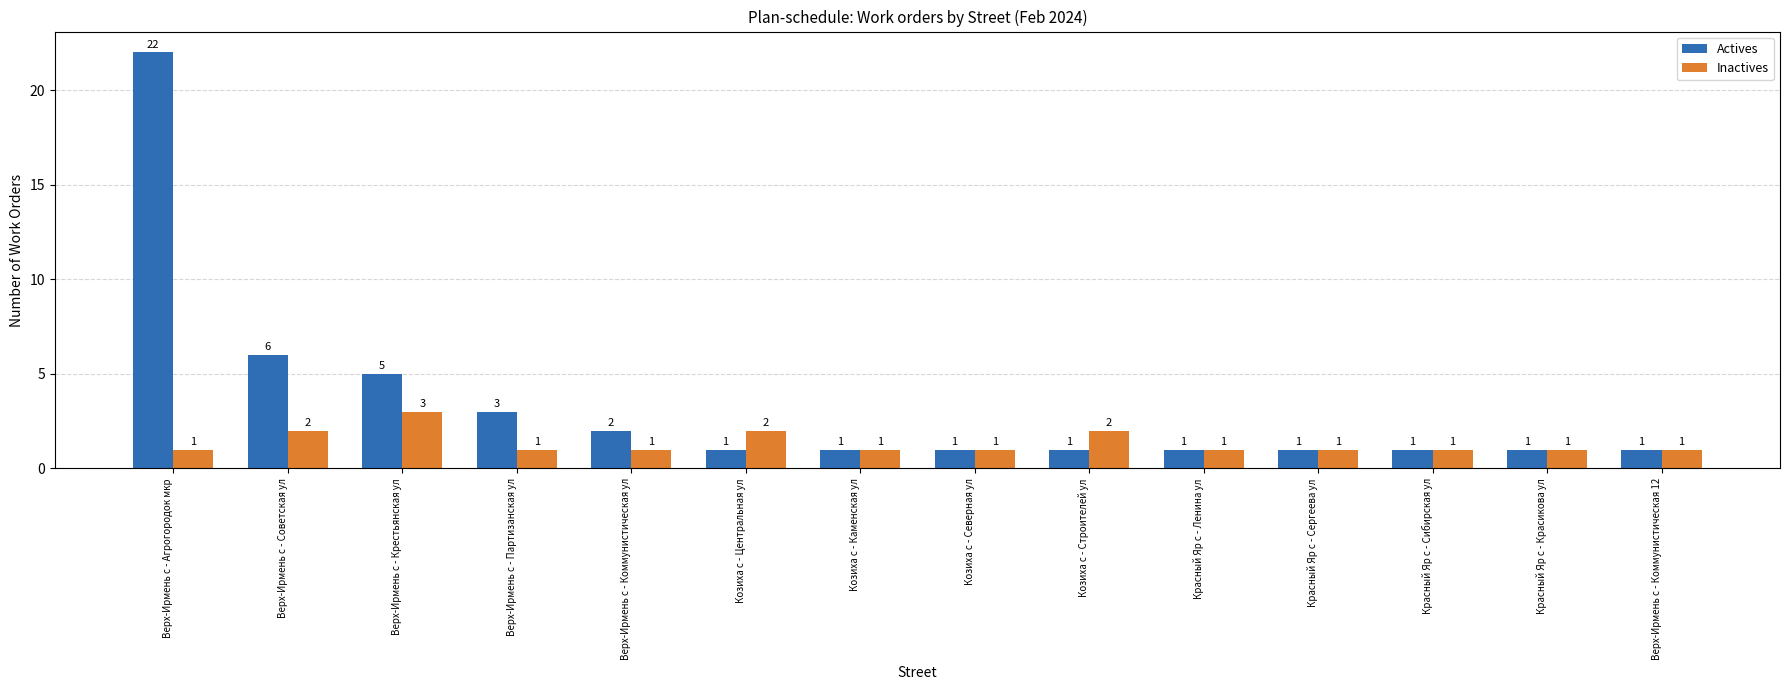

True or false: Inactives has a value of 1 at Верх-Ирмень с - Коммунистическая 12.

True